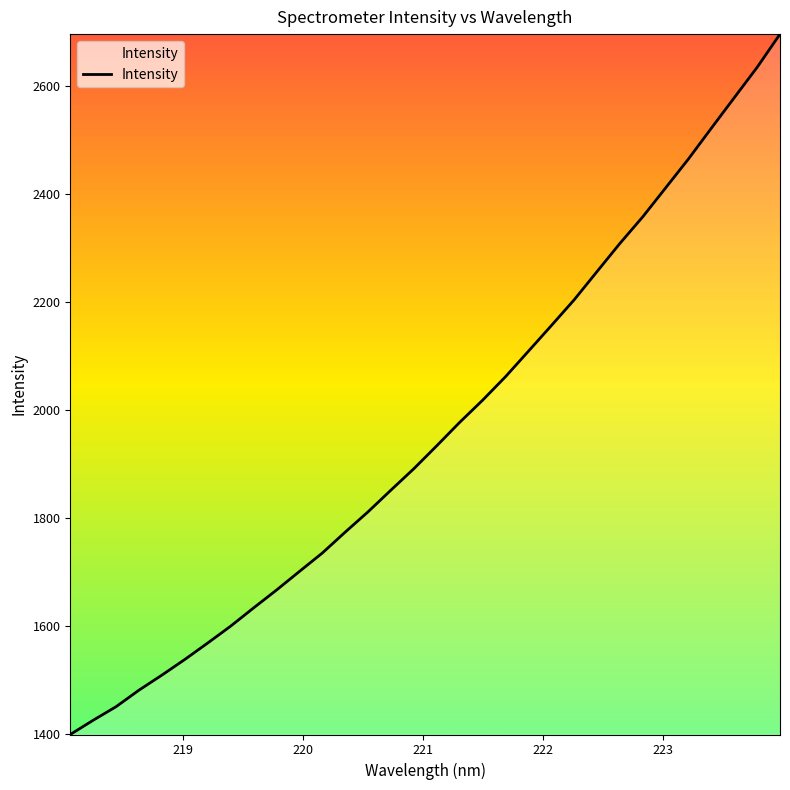

What is the difference between the maximum and minimum values?

1295.7